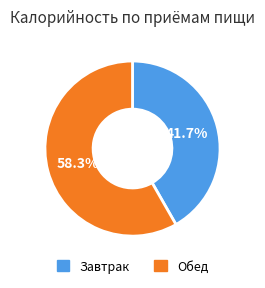

Count the number of slices in the pie.

2